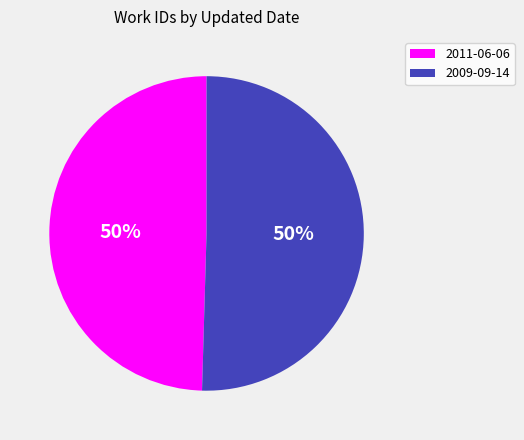

The 2011-06-06 slice represents 50% of the pie. True or false?

True